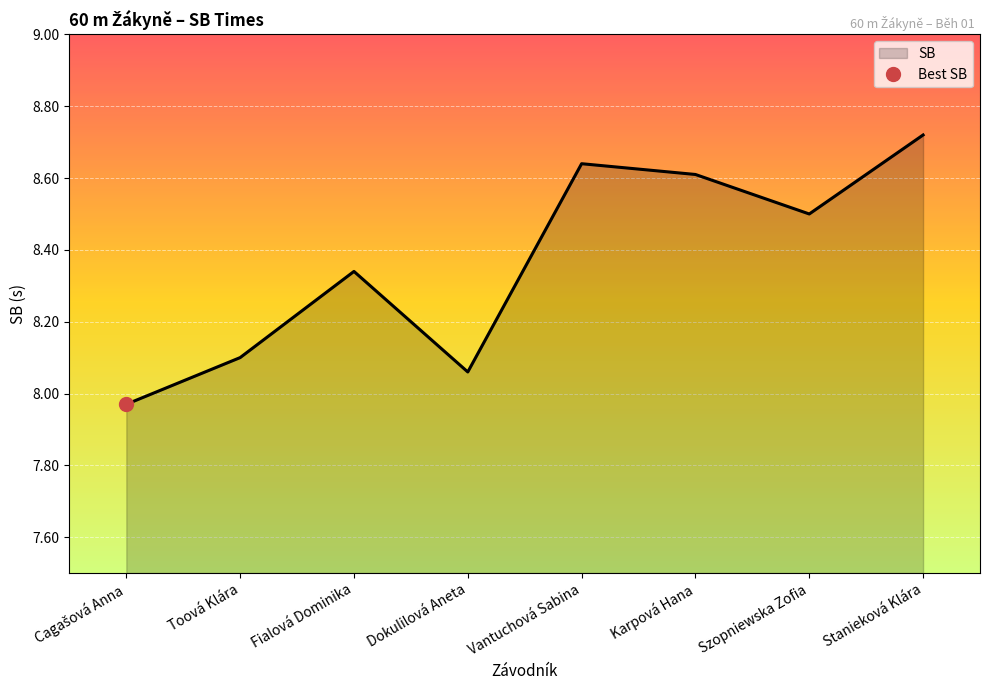

Which label corresponds to the smallest value in the chart?

Cagašová Anna